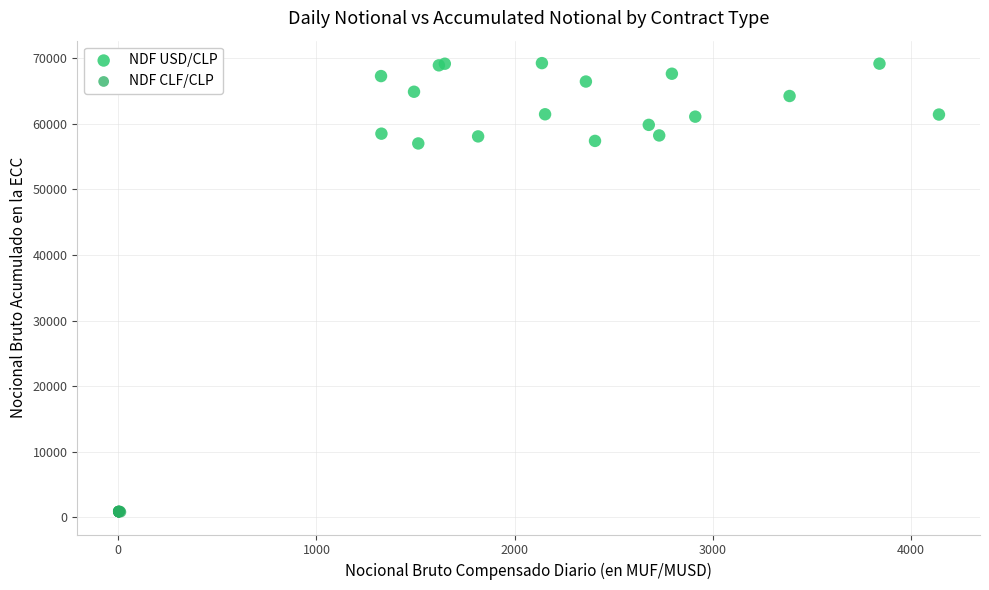

Which series reaches the minimum Y coordinate?

NDF CLF/CLP